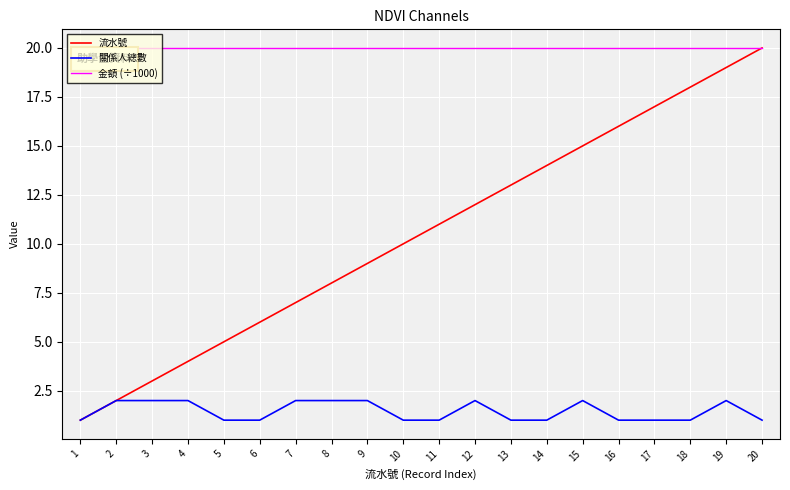

Rank the categories by 流水號 value from highest to lowest.

20, 19, 18, 17, 16, 15, 14, 13, 12, 11, 10, 9, 8, 7, 6, 5, 4, 3, 2, 1